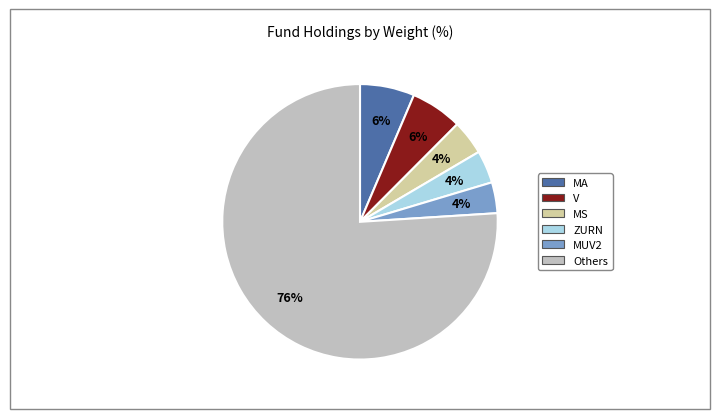

The V slice represents 6% of the pie. True or false?

True